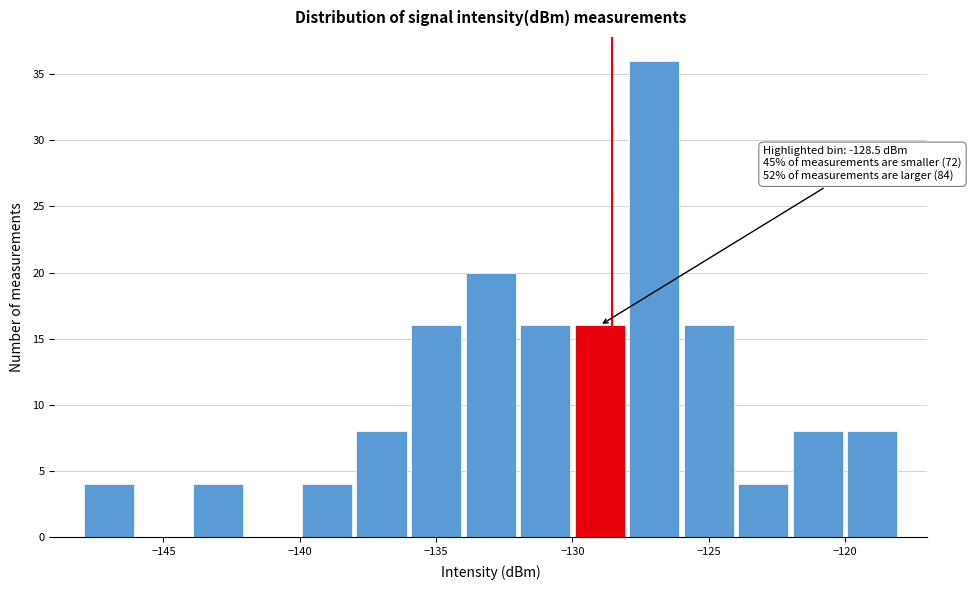

Over which range of the x-axis is the bar tallest?

-128 to -126